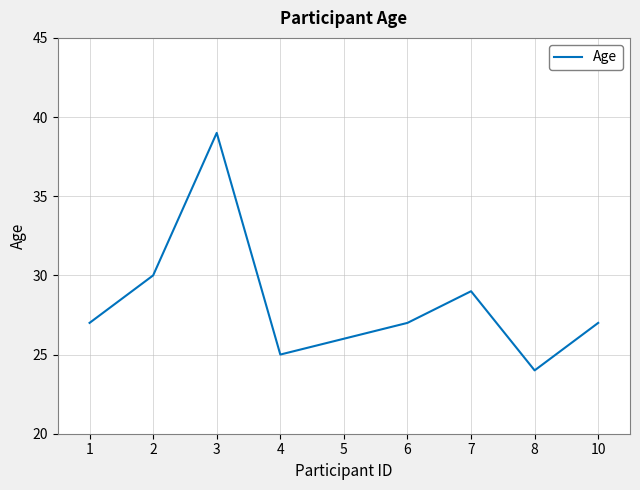

Is this an area chart (filled region under the line)?

No